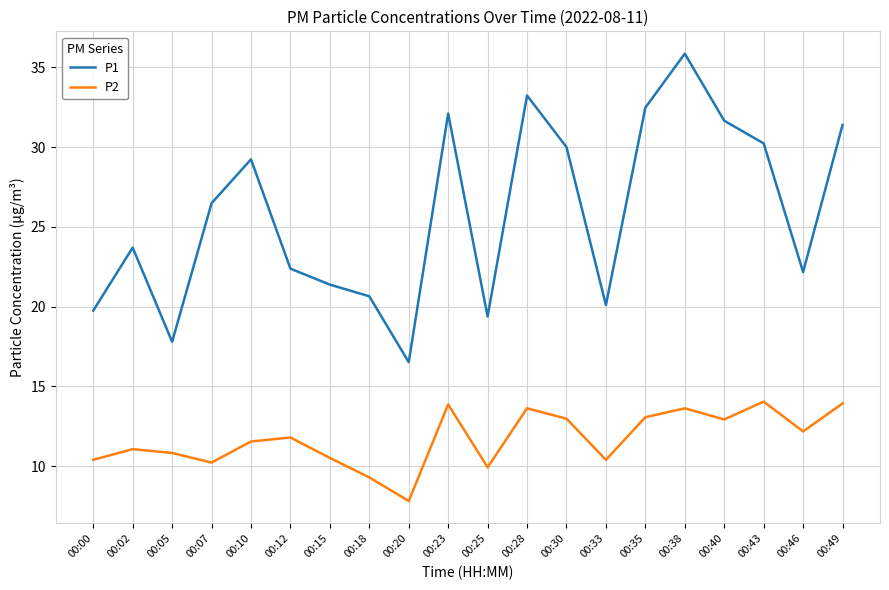

At how many categories does at least one series exceed 28?

9